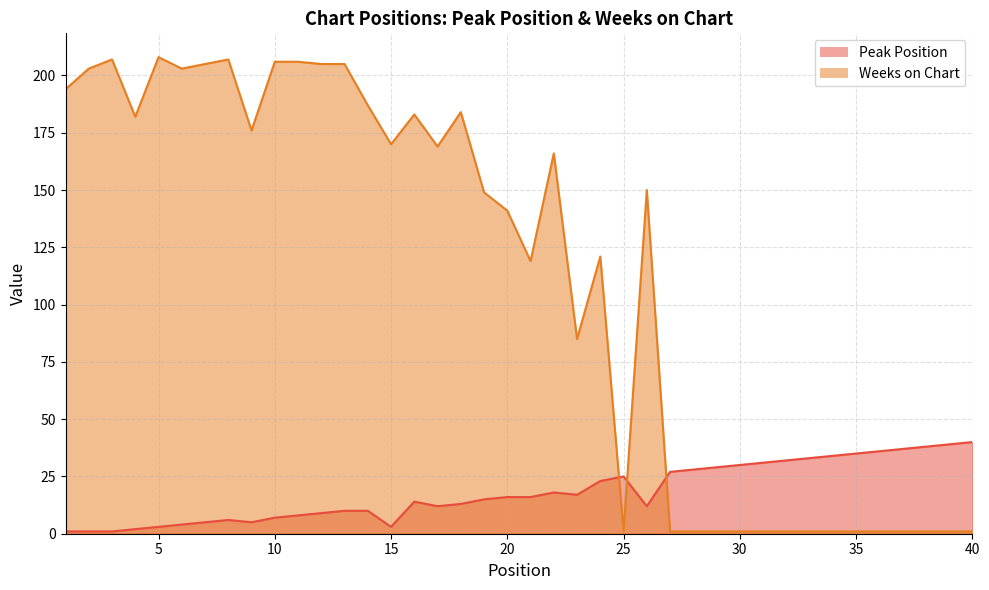

Count the number of data series in this chart.

2